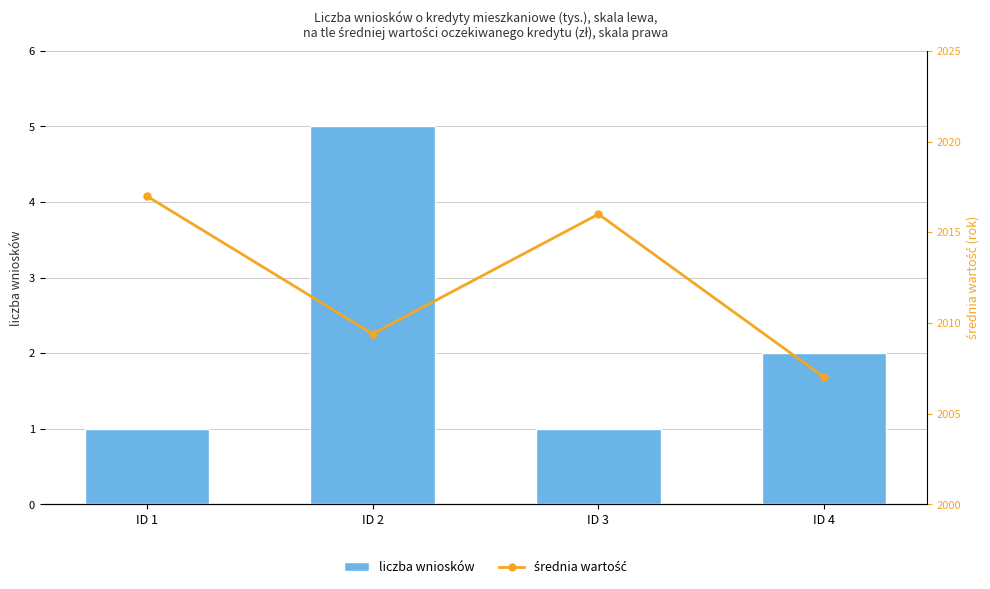

What is the lowest value of the średnia wartość series?

2007.0